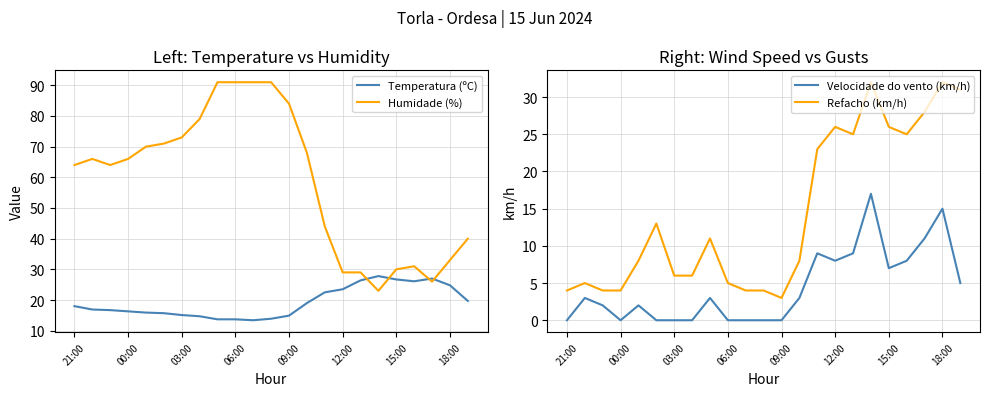

At which label is Humidade (%) closest to 57?

21:00